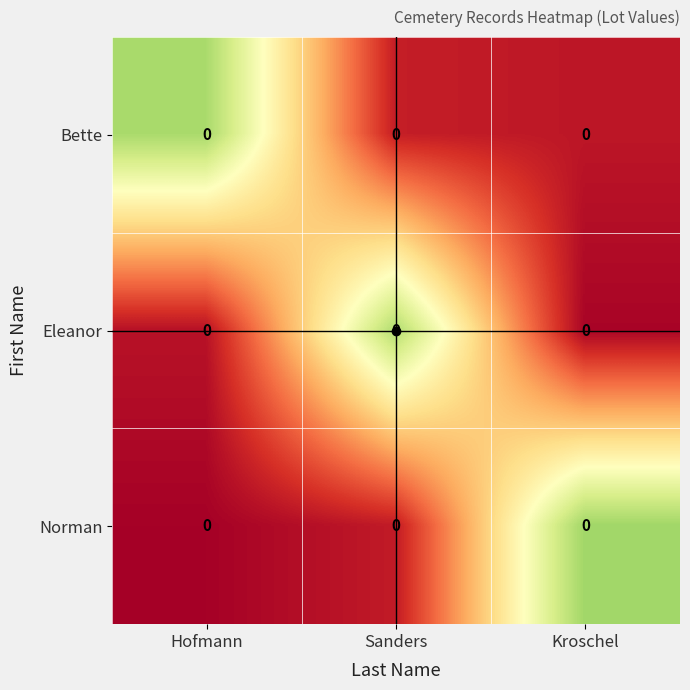

Which series has the largest total across all categories?

Bette